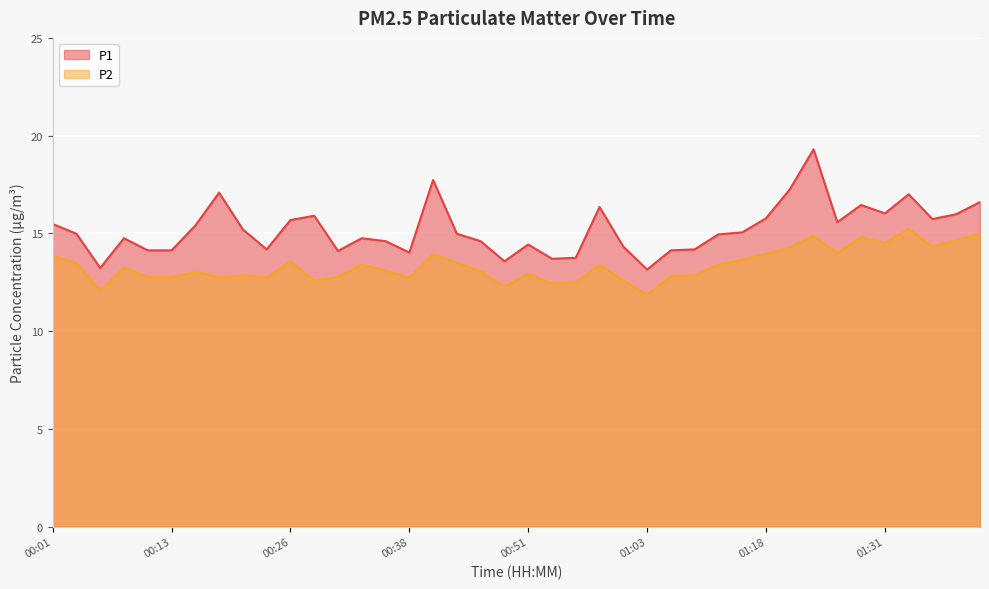

Reading left to right, list all the values displayed in this chart.

P1: 15.5	15.0	13.2	14.8	14.1	14.1	15.4	17.1	15.2	14.2	15.7	15.9	14.1	14.8	14.6	14.0	17.7	15.0	14.6	13.6	14.4	13.7	13.8	16.4	14.3	13.2	14.1	14.2	14.9	15.1	15.8	17.2	19.3	15.6	16.4	16.0	17.0	15.7	16.0	16.6
P2: 13.8	13.5	12.1	13.2	12.8	12.8	13.1	12.8	12.8	12.7	13.6	12.6	12.8	13.4	13.1	12.7	13.9	13.5	13.1	12.3	12.9	12.4	12.5	13.4	12.6	11.8	12.8	12.8	13.4	13.7	13.9	14.3	14.9	14.0	14.8	14.5	15.2	14.3	14.7	15.0